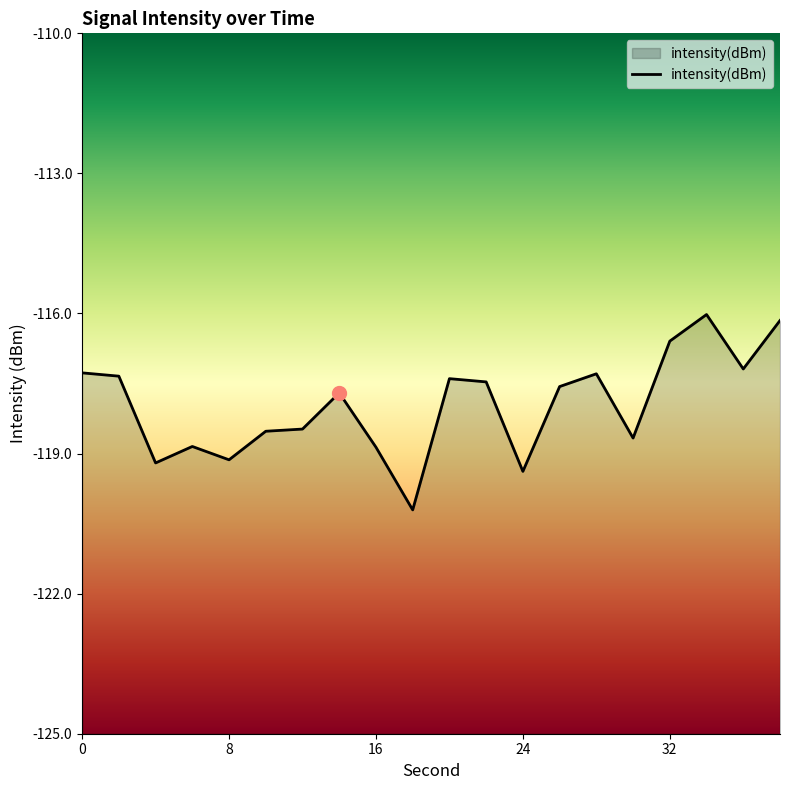

Where does the data first go above -117?

32